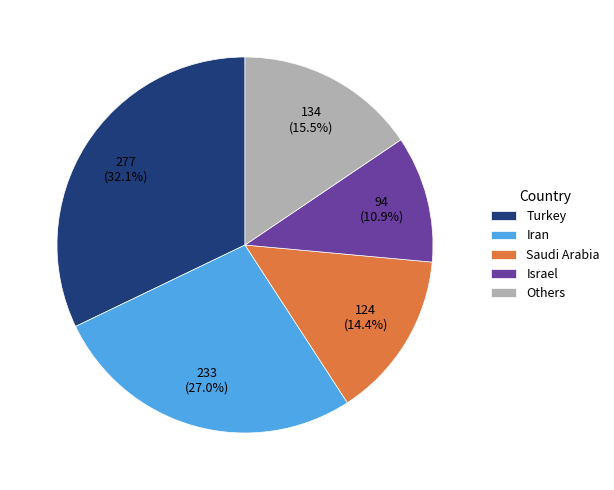

Rank the categories by value from highest to lowest.

Turkey, Iran, Others, Saudi Arabia, Israel